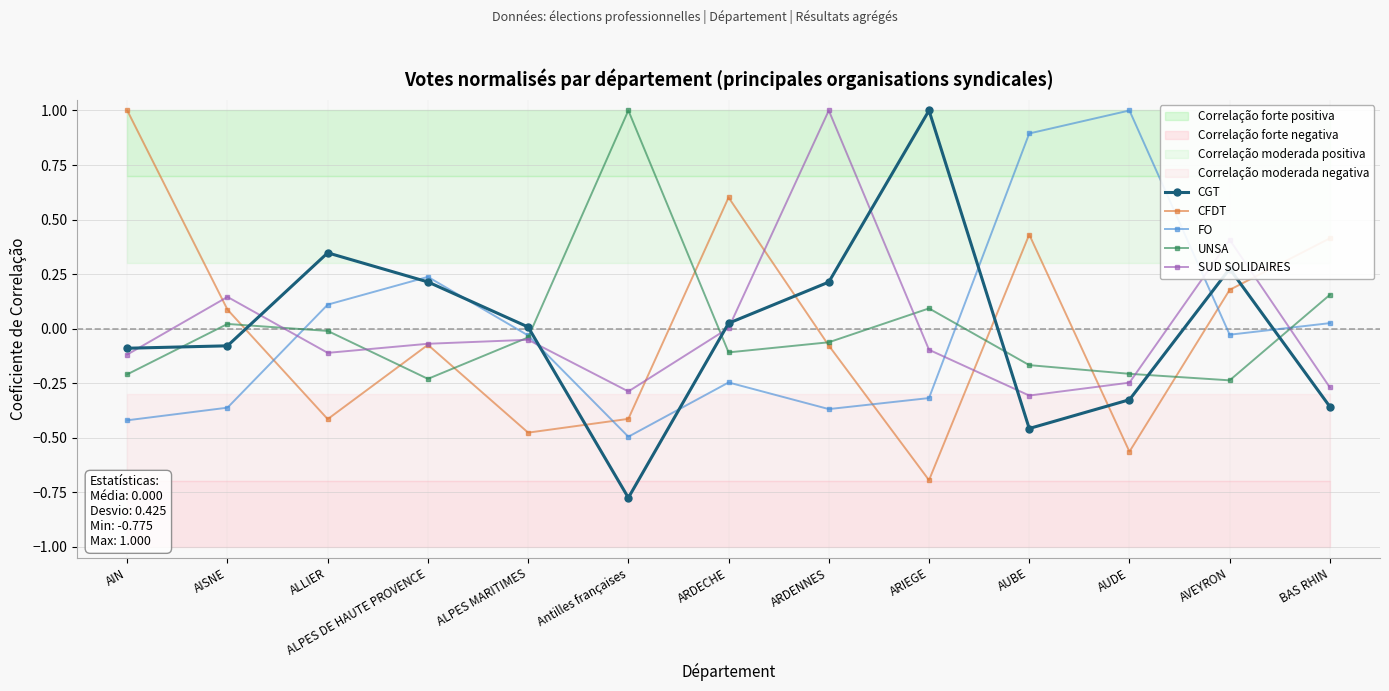

How many interior local valleys does the UNSA series have?

3